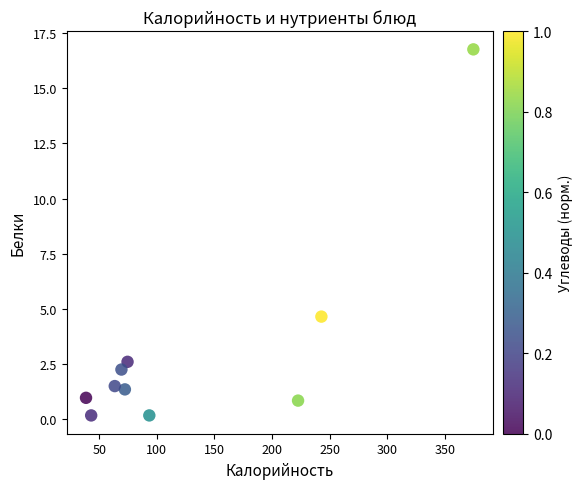

What Y value in the scatter plot is closest to 8?

4.7